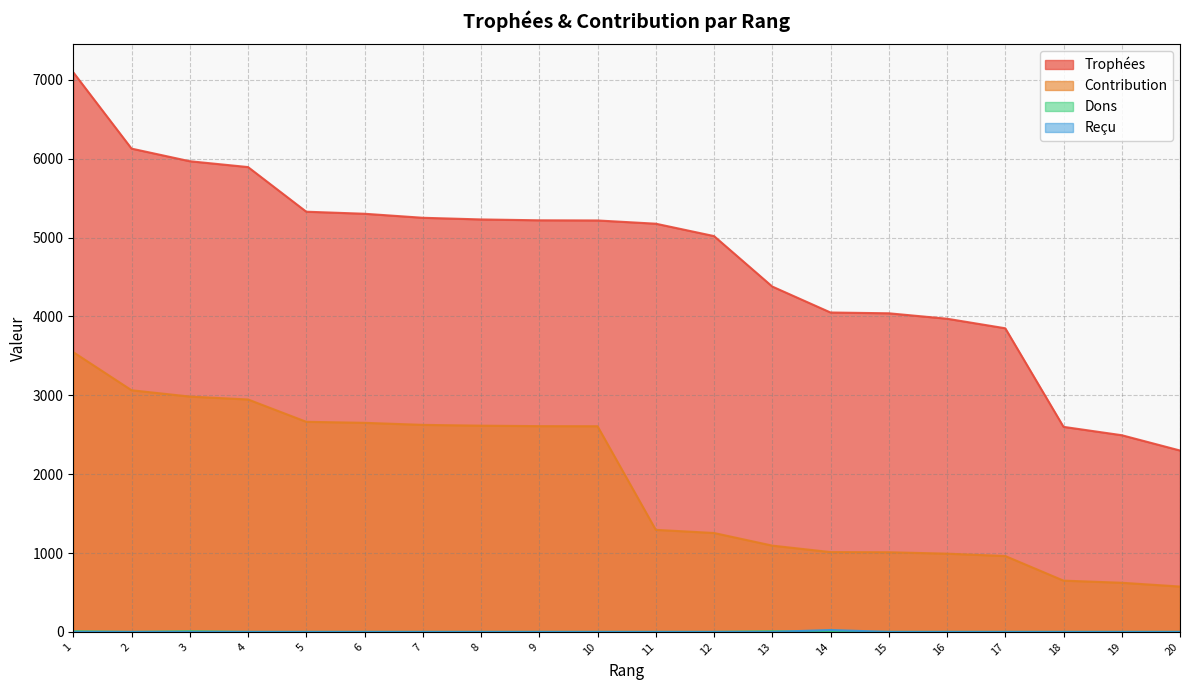

Which series has the largest total across all categories?

Trophées